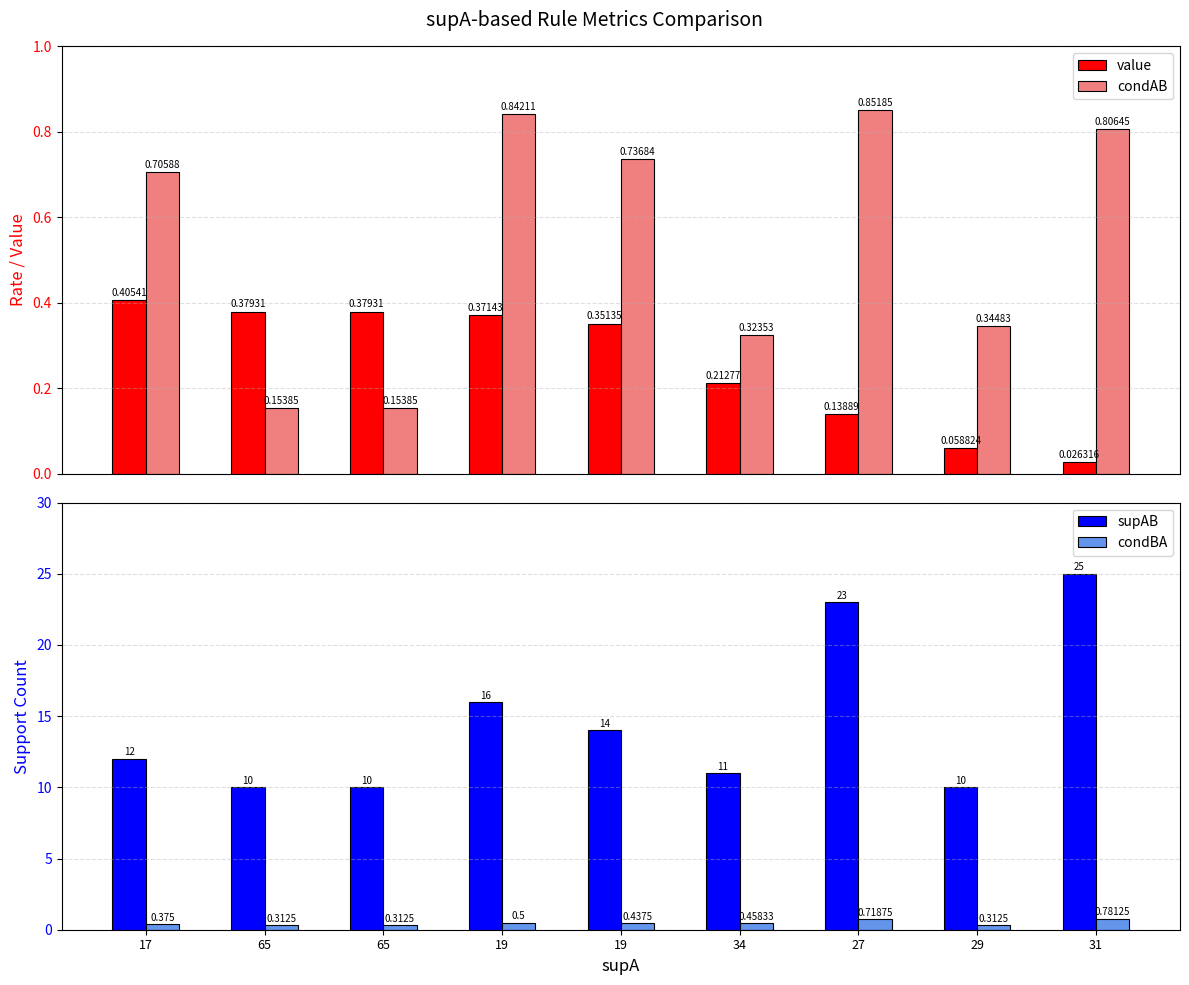

Is it true that supAB equals 11.0 at 34?

True